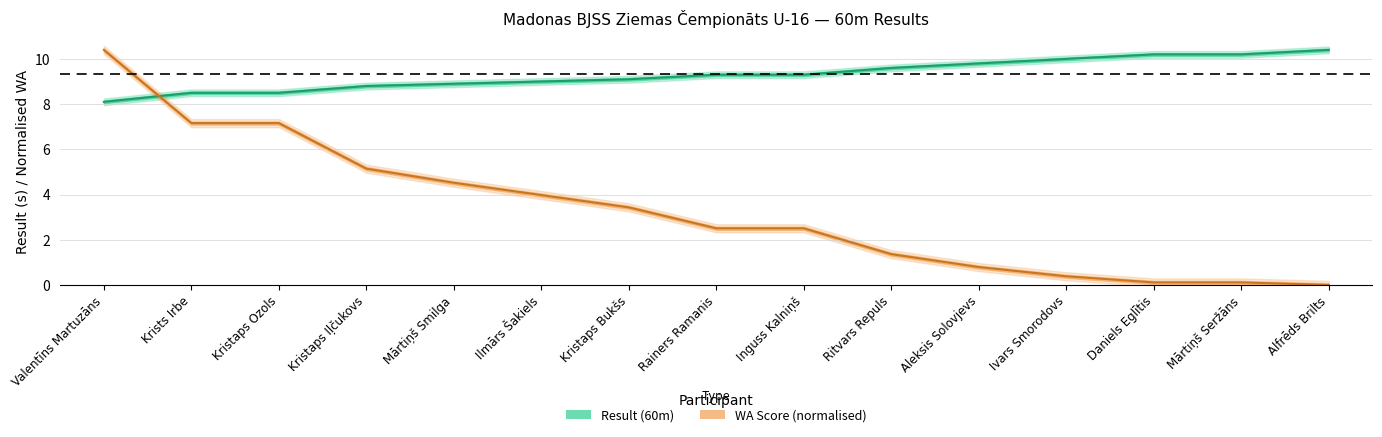

What is the difference between the maximum and second lowest values in the Result (60m) series?

1.9